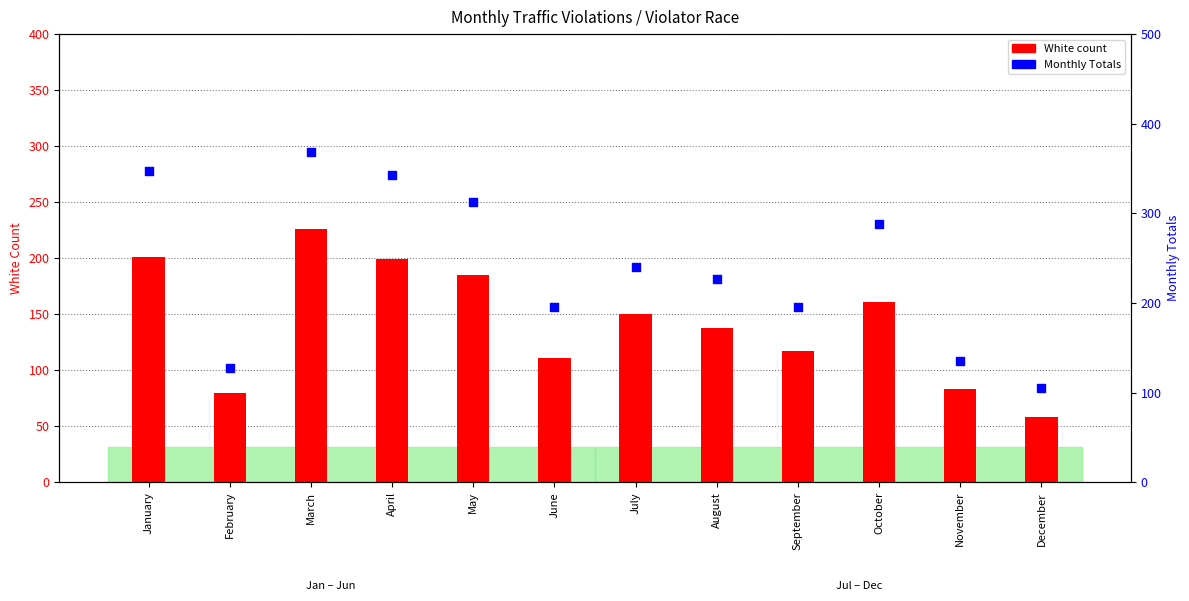

Which series has the largest Y range (max minus min)?

Monthly Totals